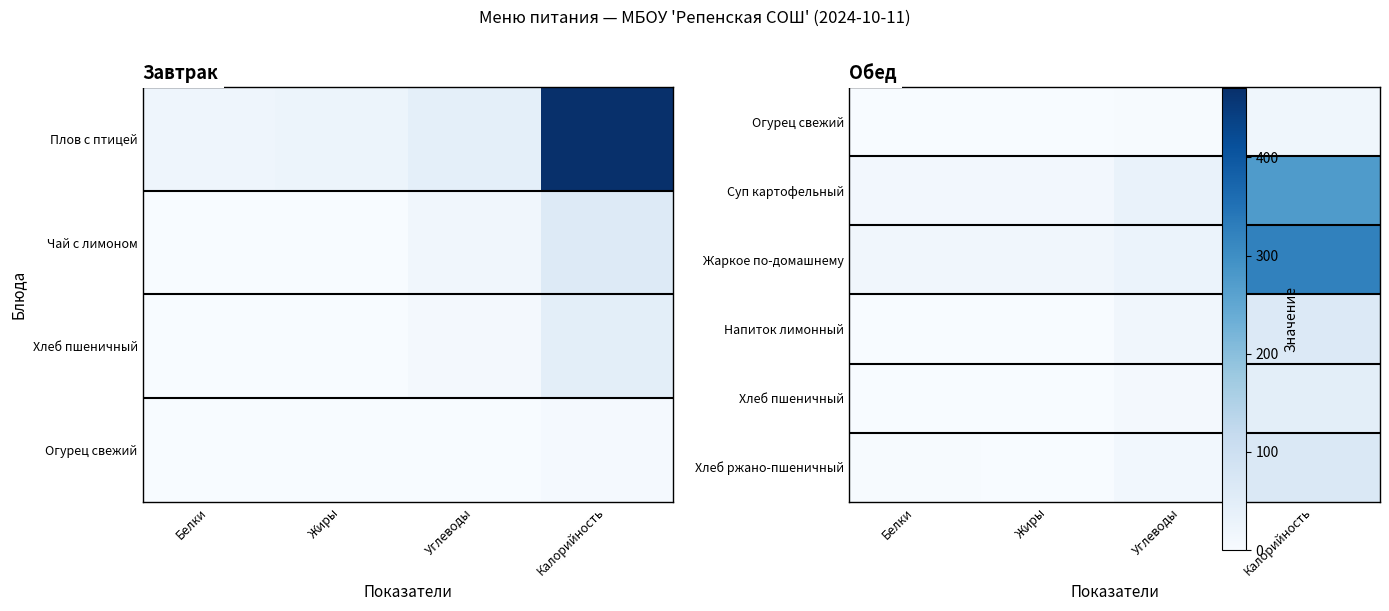

What is the sum of all Огурец свежий values?

21.2